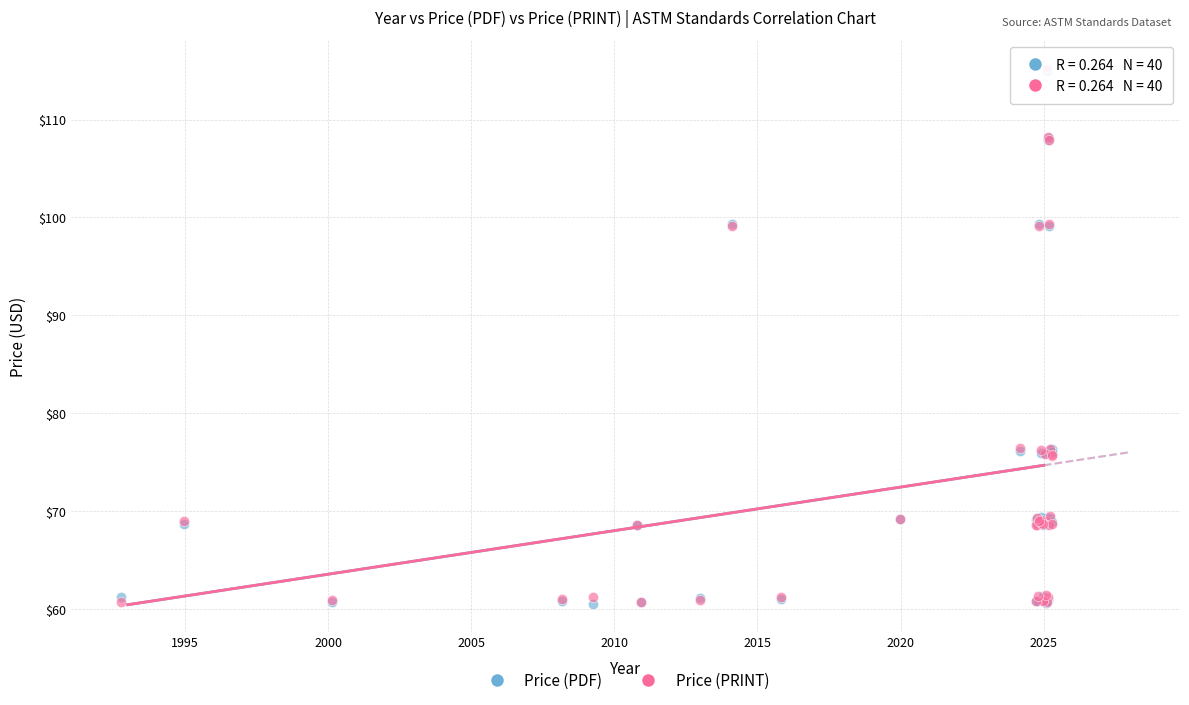

What are all the series names shown in the legend?

Price (PDF), Price (PRINT)